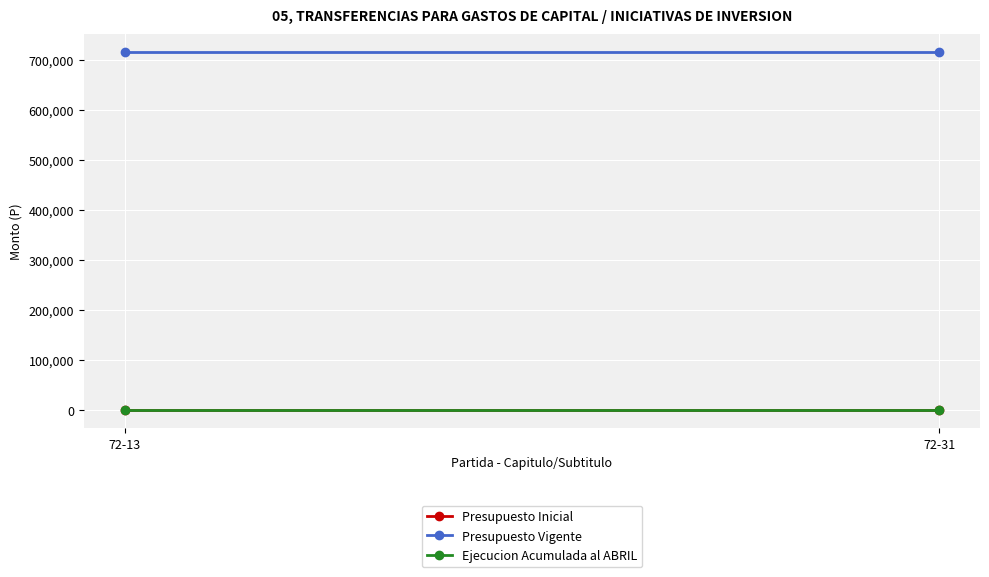

Where is Presupuesto Vigente nearest to the value 715750?

72-13